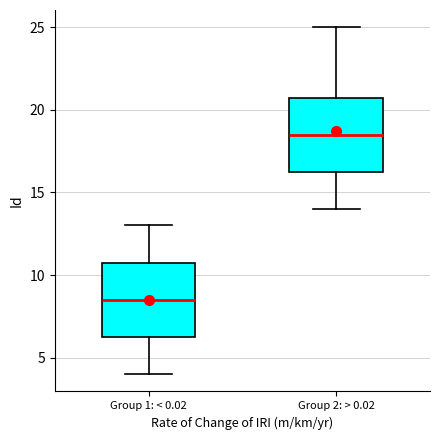

Which box has the lowest median line?

Group 1: < 0.02